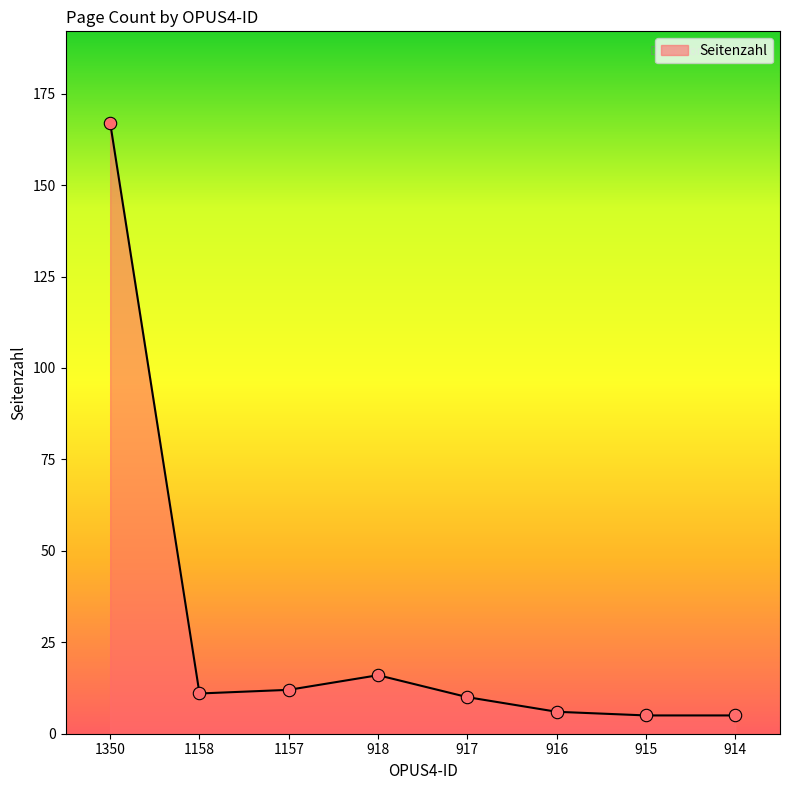

Which has a higher value, 914 or 1158?

1158